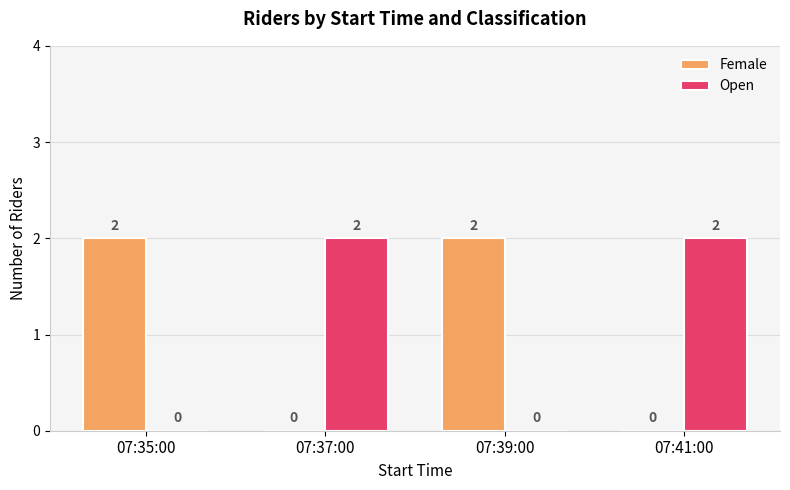

Is it true that Open equals 2 at 07:41:00?

True